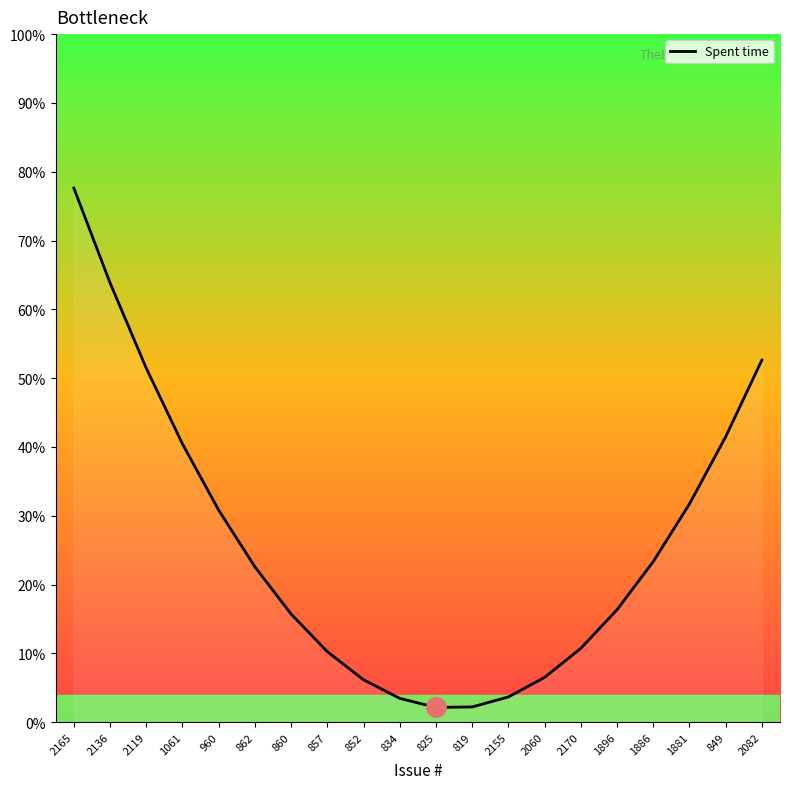

Is it true that the value at 960 is 18.2?

False